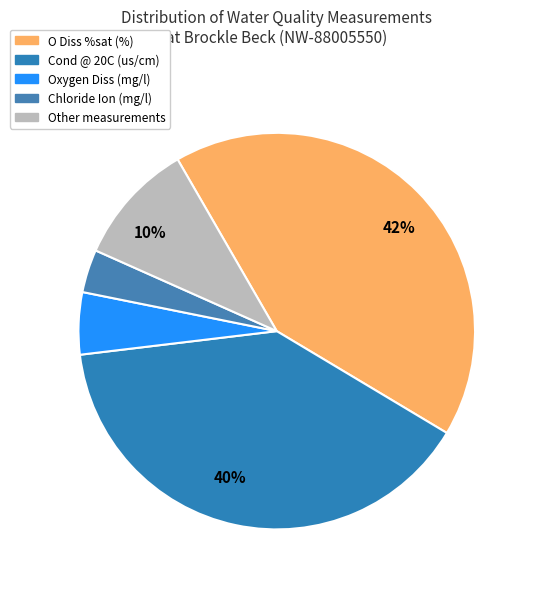

True or false: Cond @ 20C (us/cm) accounts for 40% of the total.

True